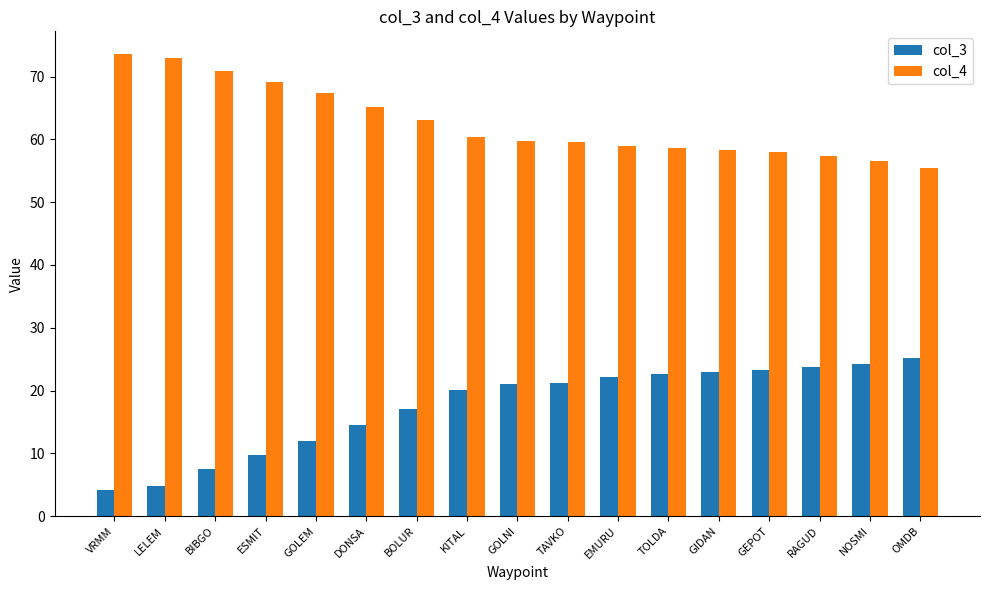

What is the label of the 5th bar from the right?

GIDAN